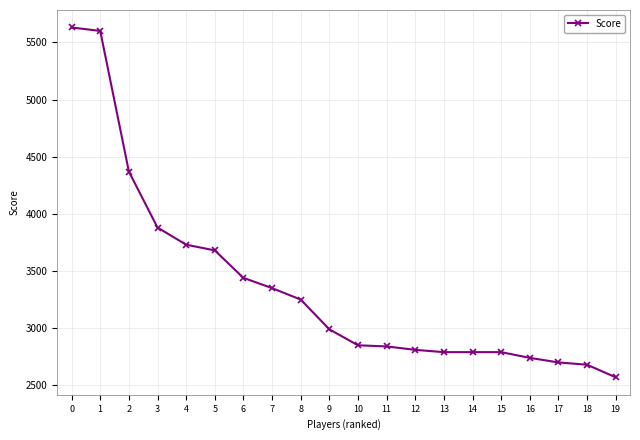

What is the approximate value at 12, to the nearest 100?

2800